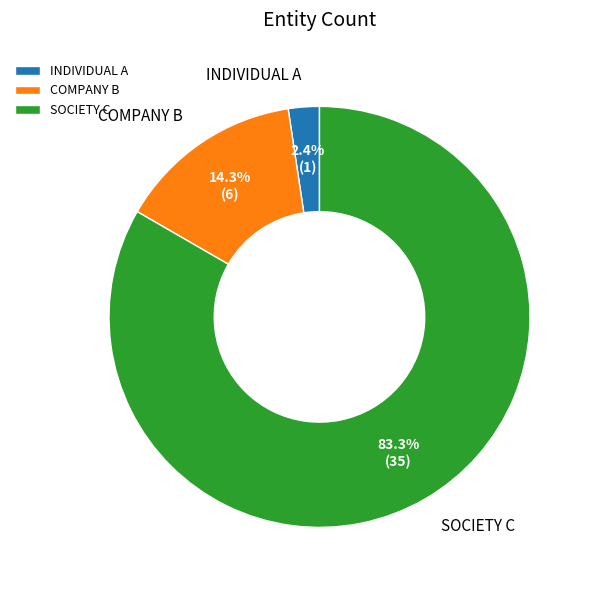

How many slices are in this pie chart?

3